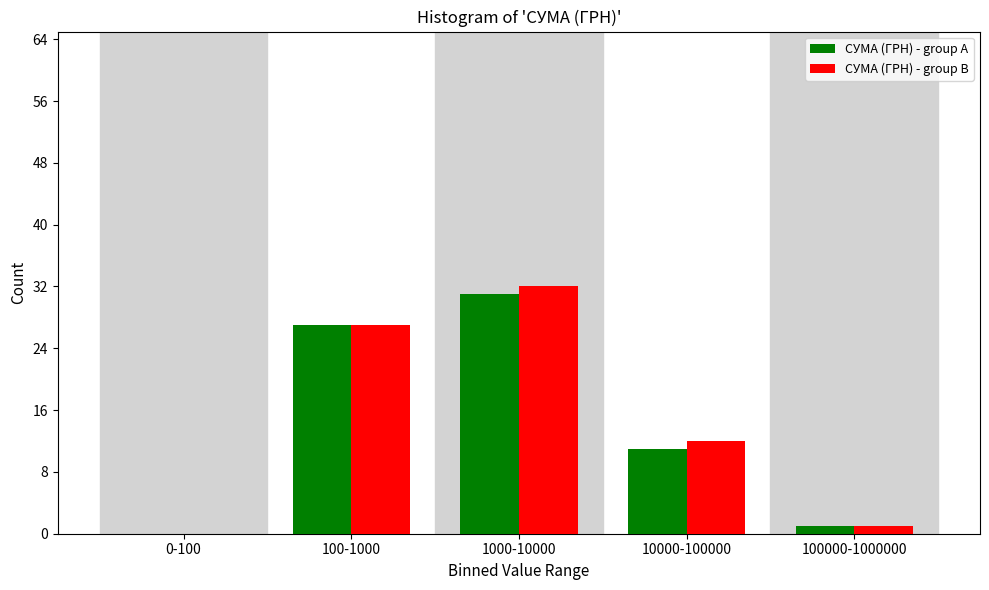

Reading left to right, what are all the values shown in this chart?

СУМА (ГРН) - group A: 0-100=0	100-1000=27	1000-10000=31	10000-100000=11	100000-1000000=1
СУМА (ГРН) - group B: 0-100=0	100-1000=27	1000-10000=32	10000-100000=12	100000-1000000=1